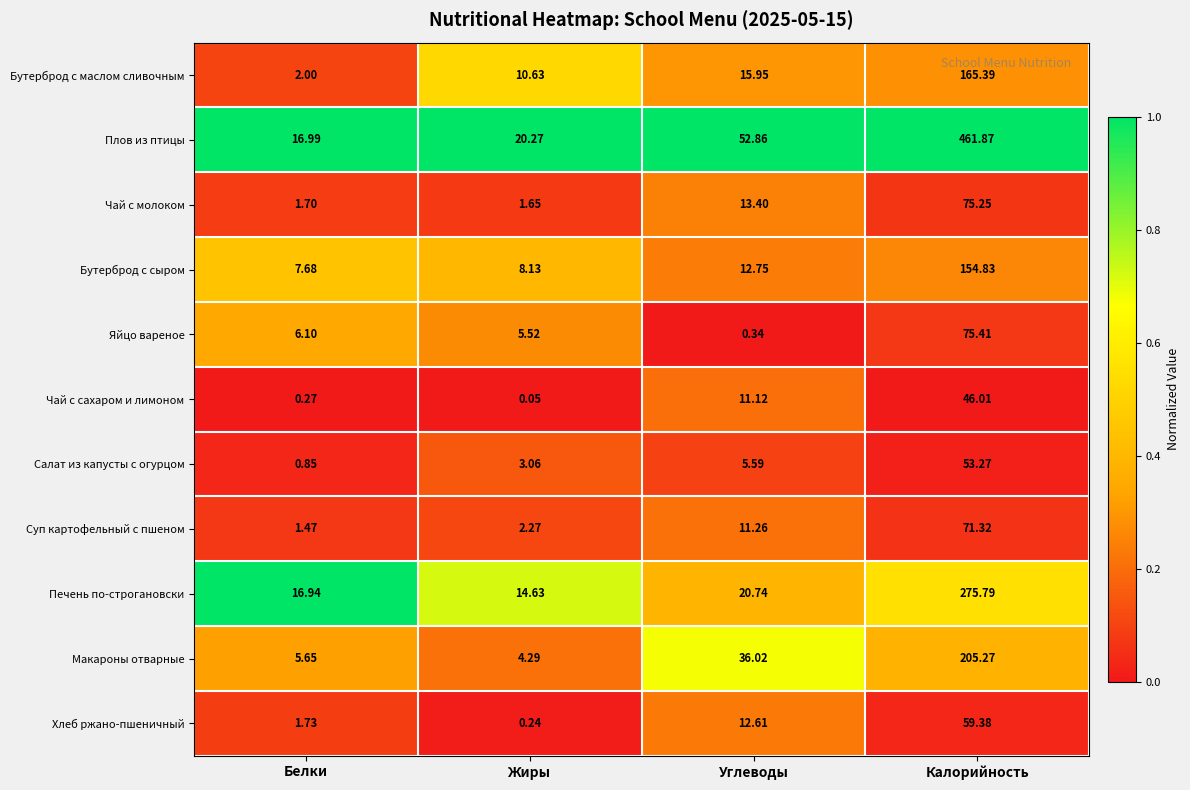

Is the value of Печень по-строгановски at Углеводы greater than the value of Яйцо вареное at Жиры?

Yes